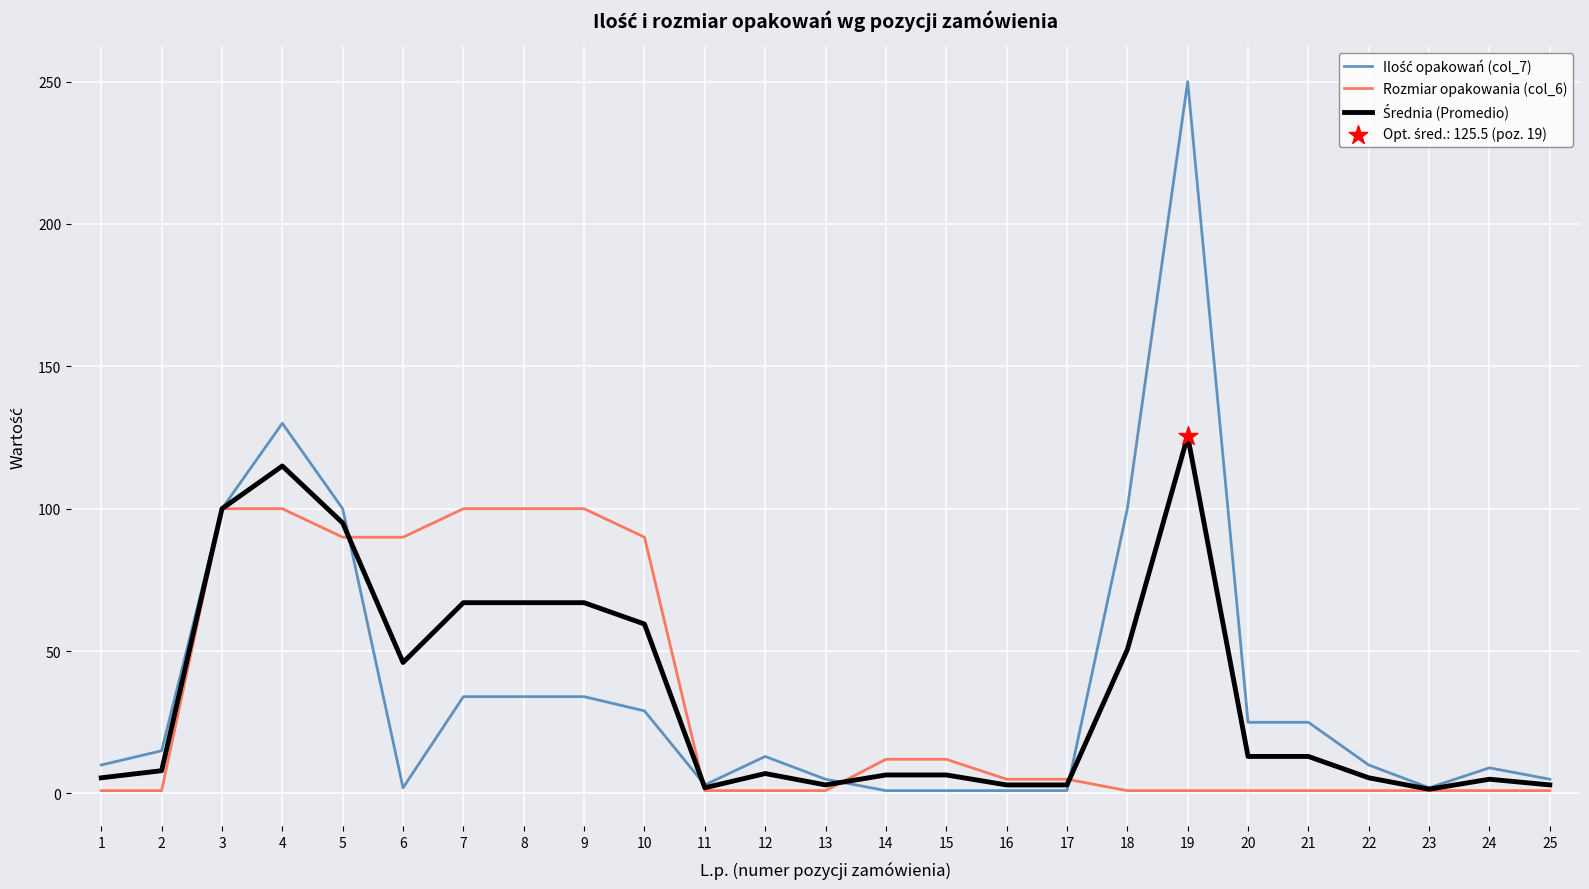

At which category is the sum across all series the highest?

19